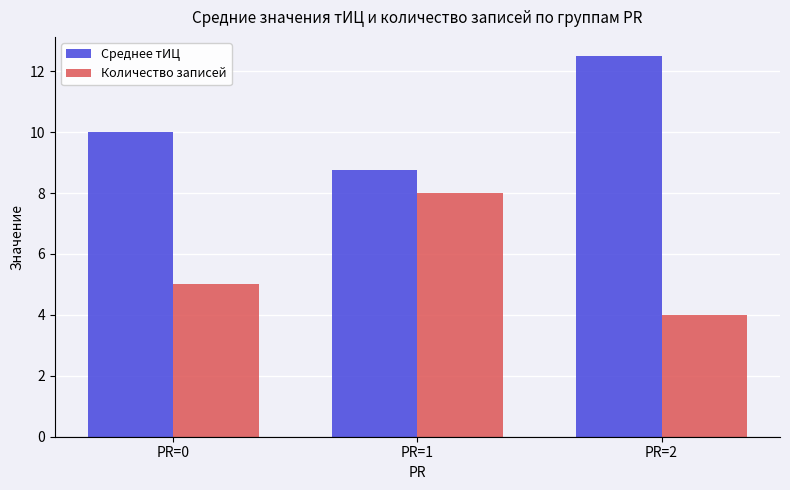

Reading left to right, what are all the values shown in this chart?

Среднее тИЦ: 10.0	8.8	12.5
Количество записей: 5.0	8.0	4.0